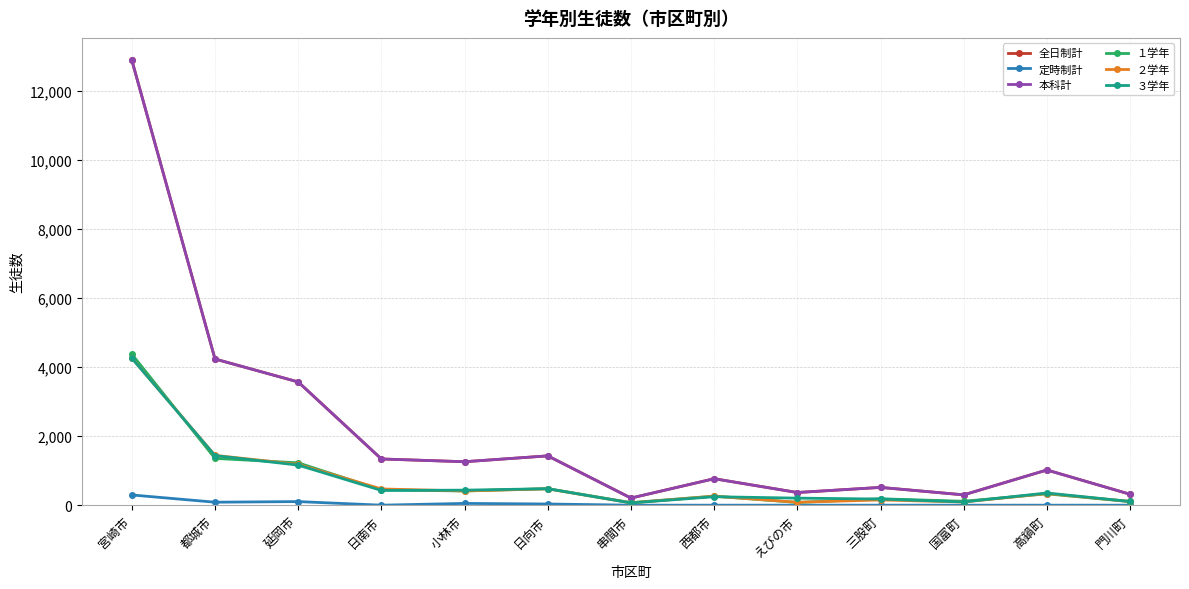

Reading right to left, extract all data points from this chart.

全日制計: 門川町=316	高鍋町=1020	国富町=299	三股町=515	えびの市=367	西都市=767	串間市=206	日向市=1429	小林市=1259	日南市=1339	延岡市=3571	都城市=4236	宮崎市=12897
定時制計: 門川町=0	高鍋町=0	国富町=0	三股町=0	えびの市=0	西都市=0	串間市=0	日向市=34	小林市=51	日南市=0	延岡市=104	都城市=86	宮崎市=296
本科計: 門川町=316	高鍋町=1020	国富町=299	三股町=515	えびの市=367	西都市=767	串間市=206	日向市=1429	小林市=1259	日南市=1339	延岡市=3571	都城市=4236	宮崎市=12897
１学年: 門川町=102	高鍋町=329	国富町=113	三股町=185	えびの市=79	西都市=262	串間市=74	日向市=479	小林市=412	日南市=442	延岡市=1227	都城市=1356	宮崎市=4377
２学年: 門川町=107	高鍋町=338	国富町=92	三股町=152	えびの市=84	西都市=260	串間市=67	日向市=473	小林市=412	日南市=470	延岡市=1183	都城市=1443	宮崎市=4262
３学年: 門川町=107	高鍋町=353	国富町=94	三股町=178	えびの市=204	西都市=245	串間市=65	日向市=477	小林市=435	日南市=427	延岡市=1161	都城市=1437	宮崎市=4258